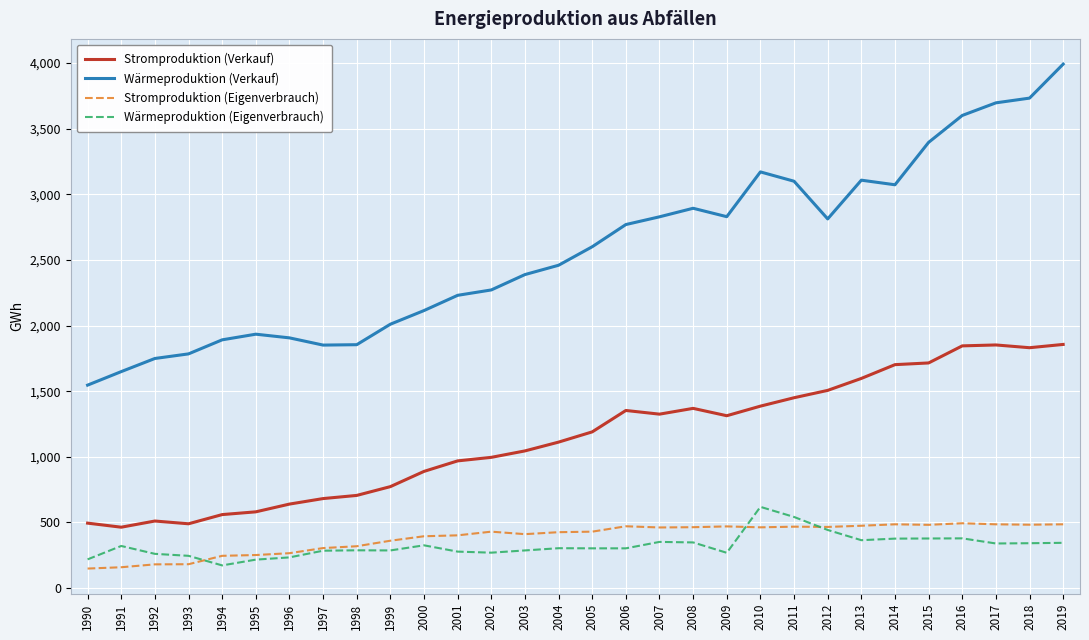

Is it true that Stromproduktion (Eigenverbrauch) equals 182 at 1993?

True